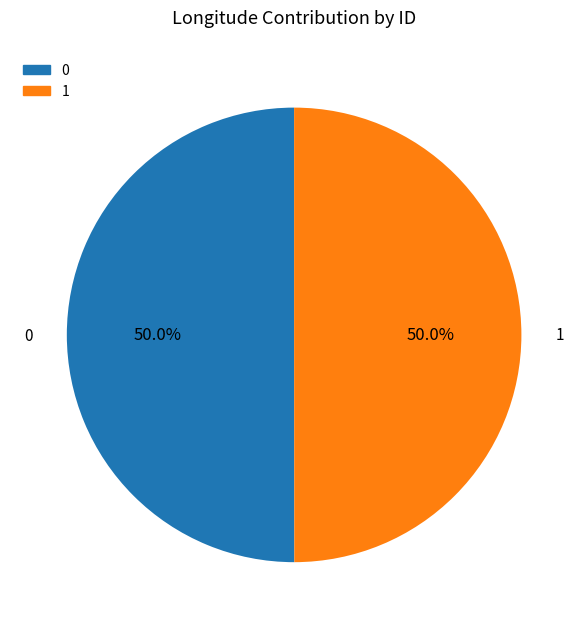

To the nearest percent, what portion does 0 represent?

50%